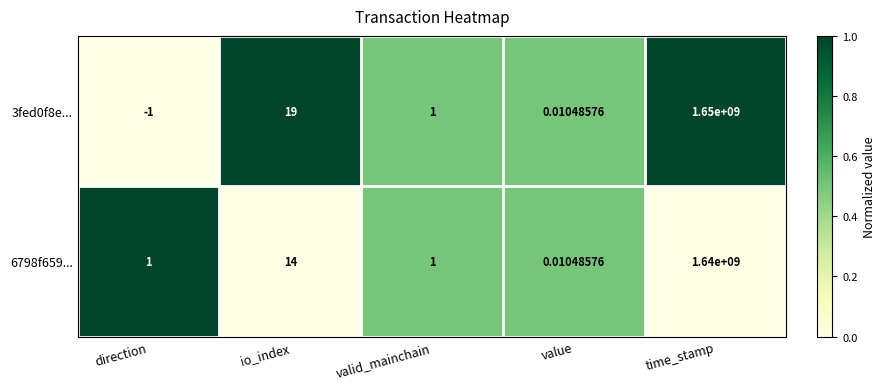

How many distinct data groups are displayed?

2